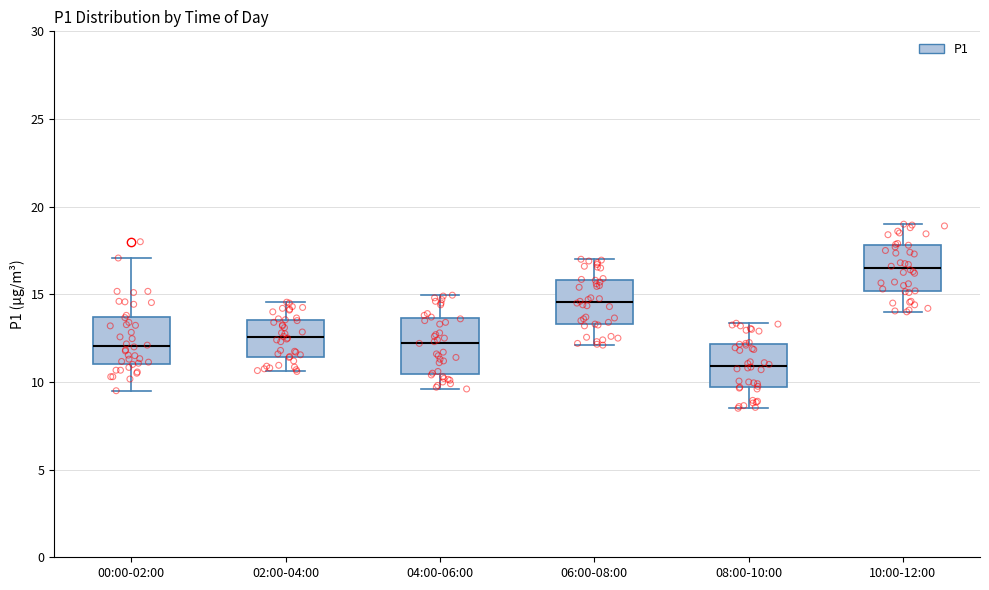

Reading left to right, transcribe this box plot: for each box, give where its median line is, the range the box spans, and where its two whiskers end, as read against the y-axis. The values are not printed on the chart, so give them approximately, as read against the axis.

00:00-02:00: median 12.0, box 11.0 to 13.5, whiskers 9.5 to 17.0
02:00-04:00: median 12.5, box 11.5 to 13.5, whiskers 10.5 to 14.5
04:00-06:00: median 12.5, box 10.5 to 13.5, whiskers 9.5 to 15.0
06:00-08:00: median 14.5, box 13.5 to 16.0, whiskers 12.0 to 17.0
08:00-10:00: median 11.0, box 9.5 to 12.0, whiskers 8.5 to 13.5
10:00-12:00: median 16.5, box 15.0 to 18.0, whiskers 14.0 to 19.0